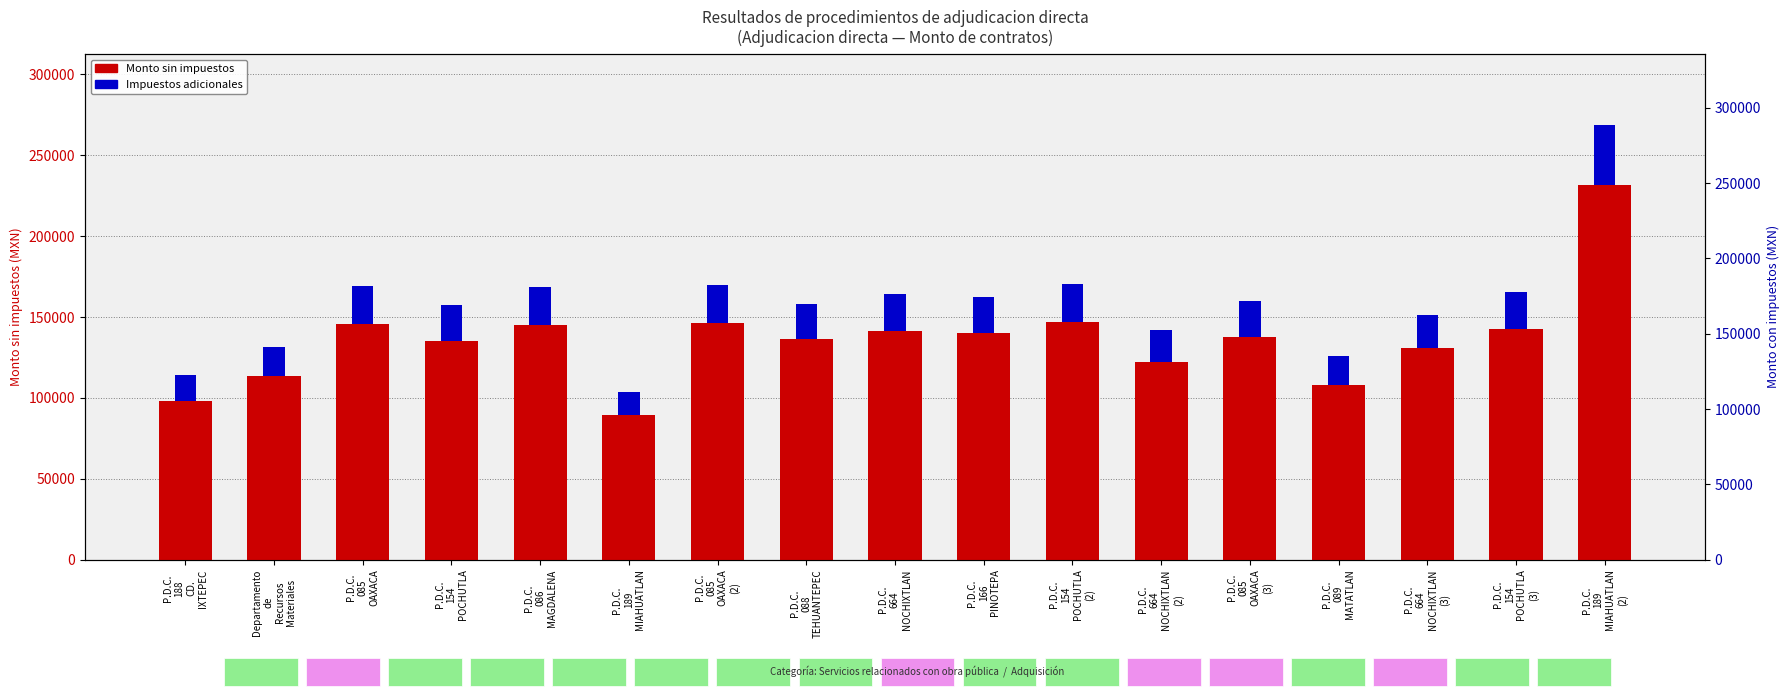

True or false: Monto sin impuestos has a value of 61869.8 at P.D.C.
089
MATATLAN.

False